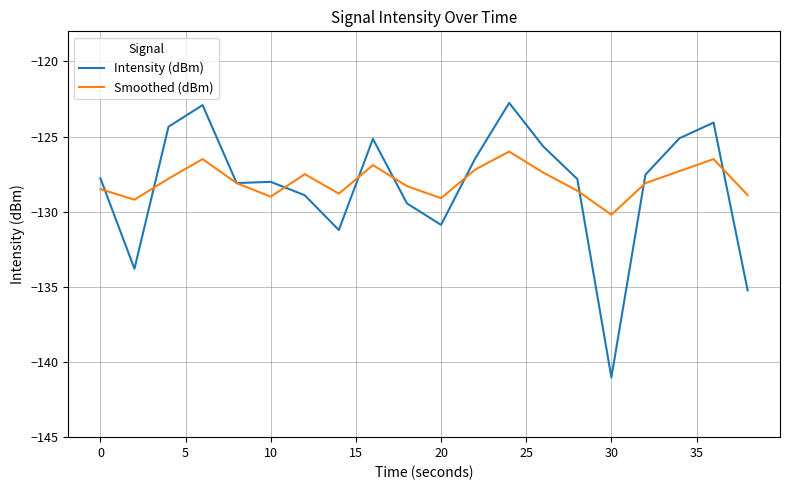

True or false: Intensity (dBm) has more than 0 points higher than both neighbors.

True